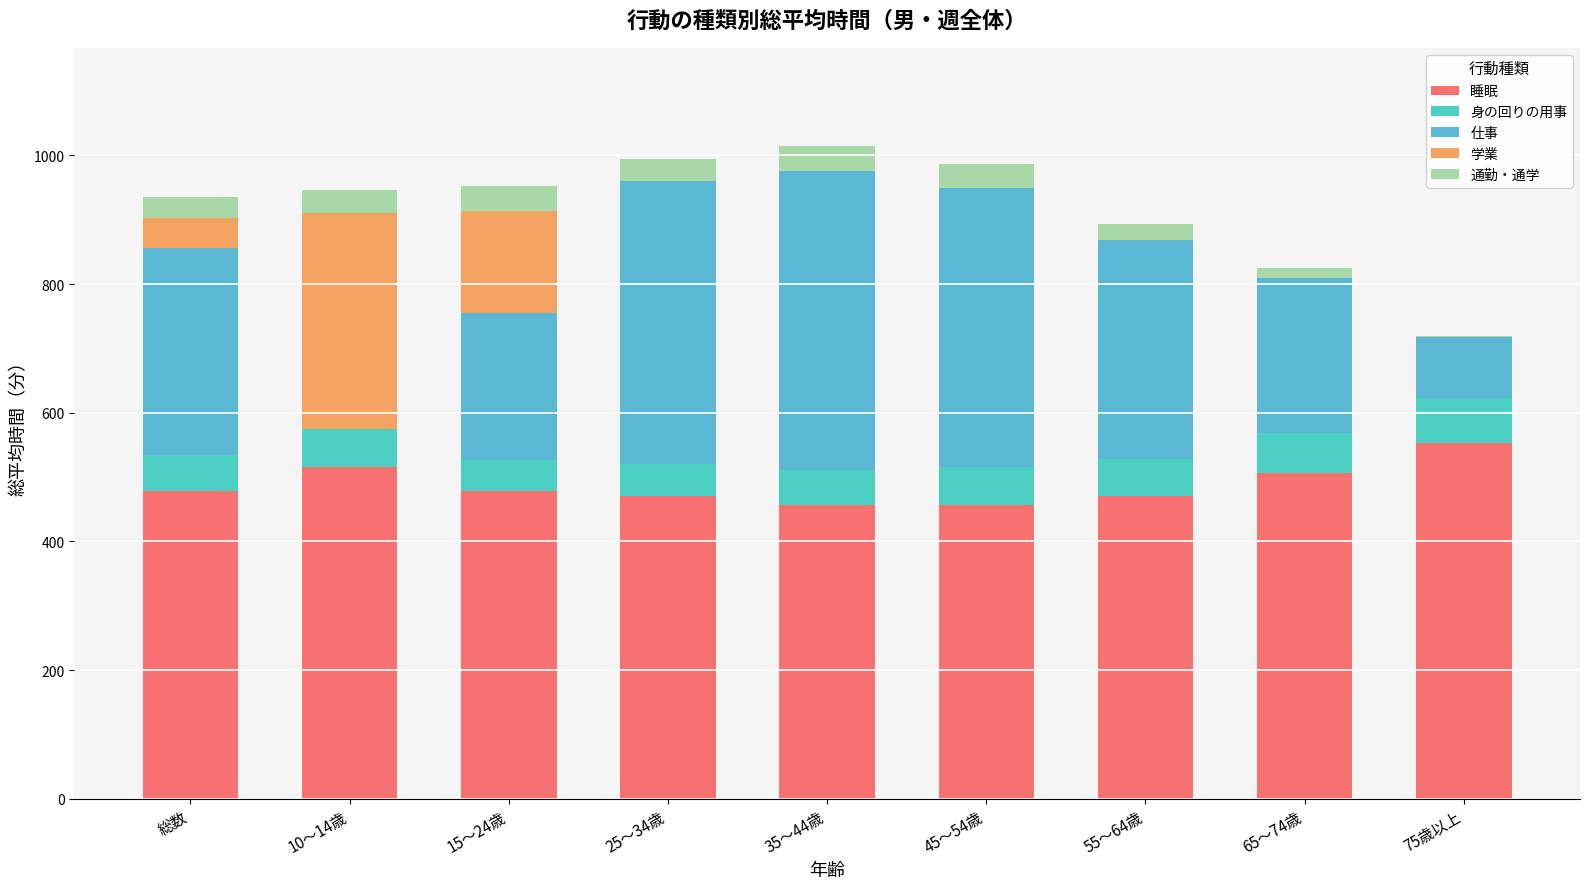

At which category is the sum across all series the highest?

35～44歳